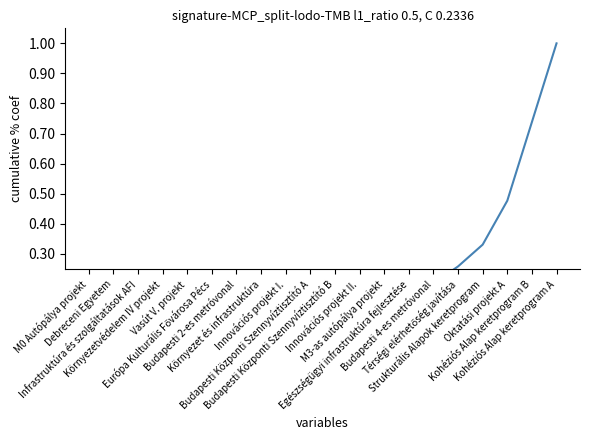

Reading left to right, list all the values displayed in this chart.

0.0	0.0	0.0	0.0	0.0	0.0	0.0	0.0	0.0	0.1	0.1	0.1	0.1	0.2	0.2	0.3	0.3	0.5	0.7	1.0